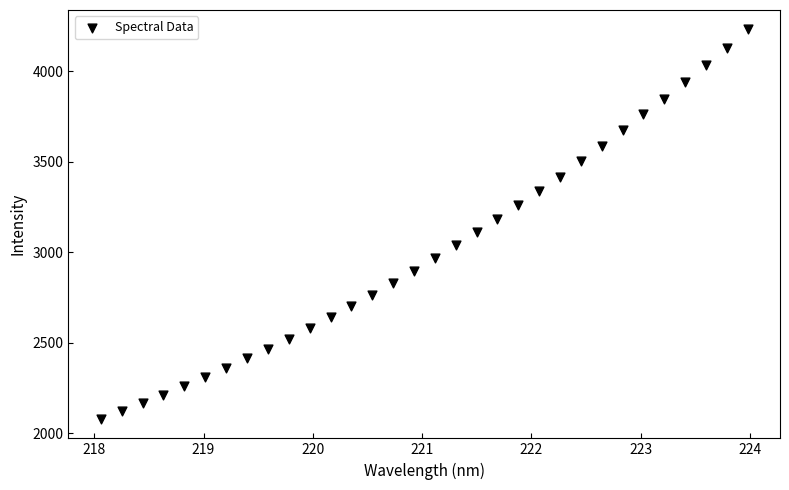

What is the range of Y values (max minus min)?

2150.7